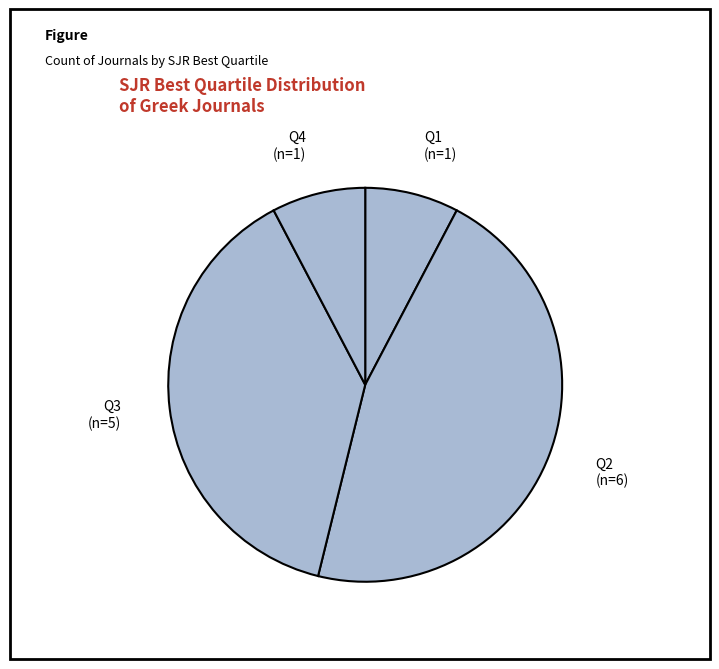

The Q4 slice represents 8% of the pie. True or false?

True